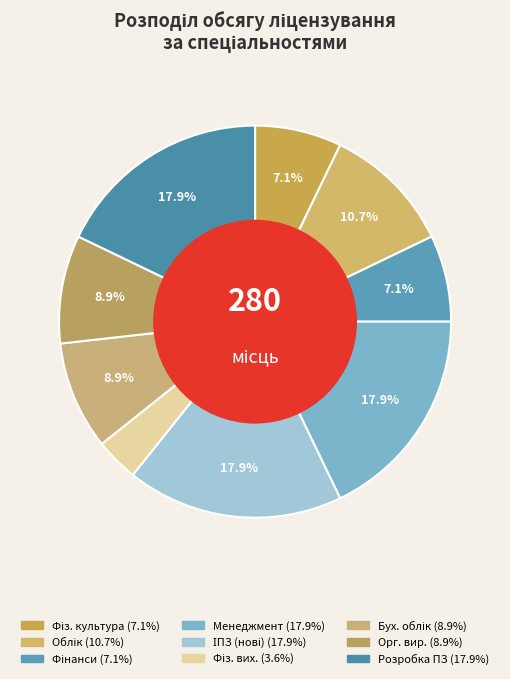

How many slices are in this pie chart?

9